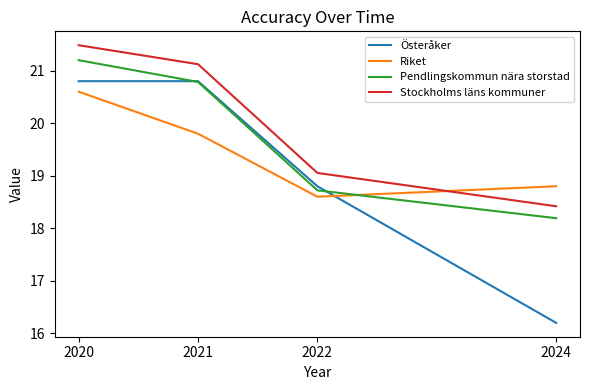

Which series has the largest total across all categories?

Stockholms läns kommuner